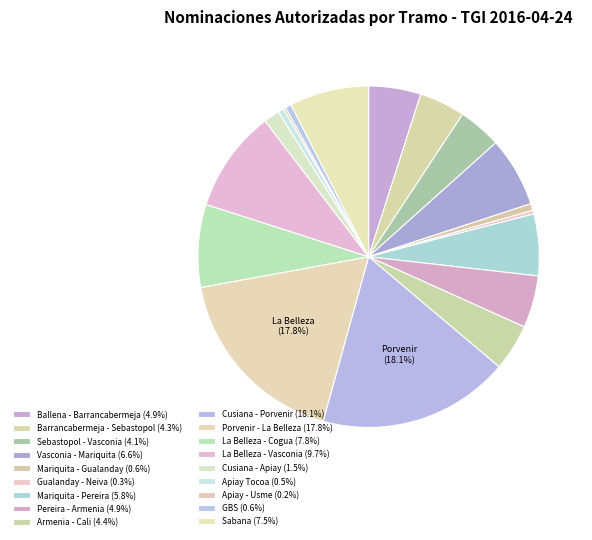

Is it true that Porvenir - La Belleza is 18% of the pie?

True